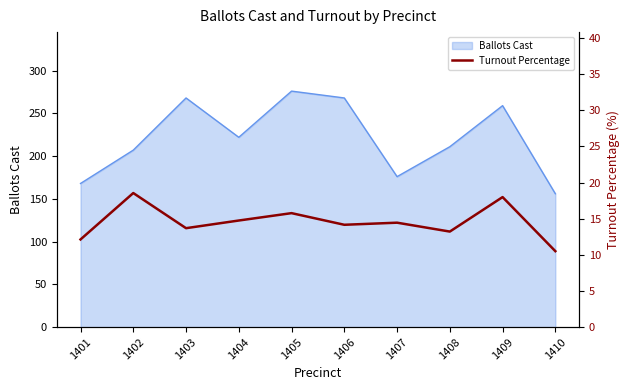

Is it true that Ballots Cast equals 276 at 1407?

False